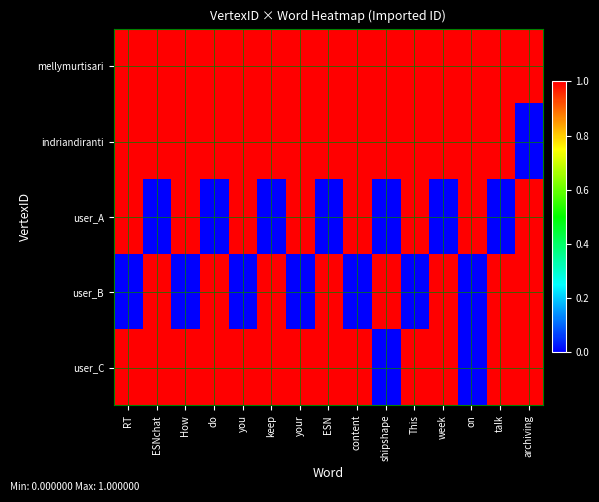

At how many categories does at least one series exceed 0?

15